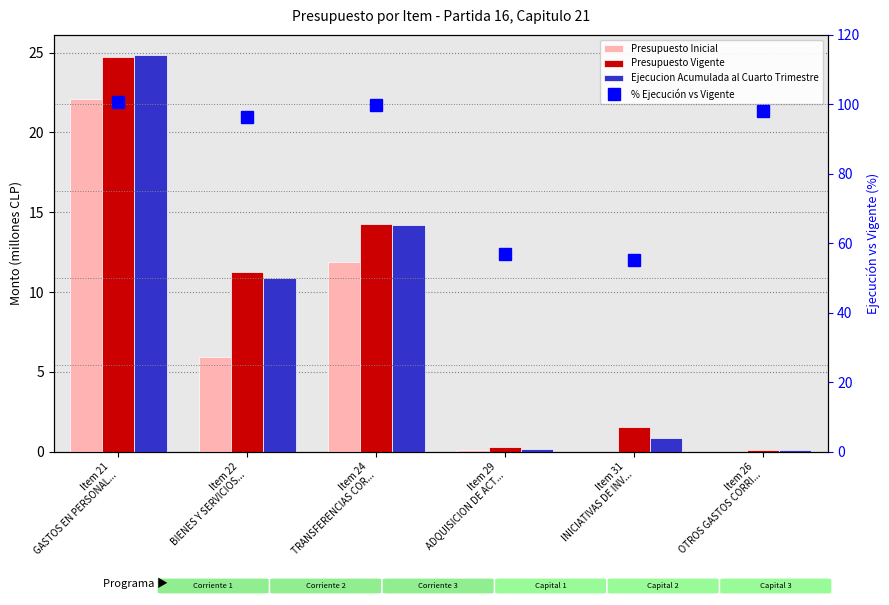

Reading left to right, list all the values displayed in this chart.

Presupuesto Inicial: 22.1	5.9	11.9	0.1	0.0	0.0
Presupuesto Vigente: 24.7	11.3	14.2	0.3	1.6	0.1
Ejecucion Acumulada al Cuarto Trimestre: 24.9	10.9	14.2	0.2	0.9	0.1
% Ejecución vs Vigente: 100.6	96.5	99.8	57.0	55.3	98.0